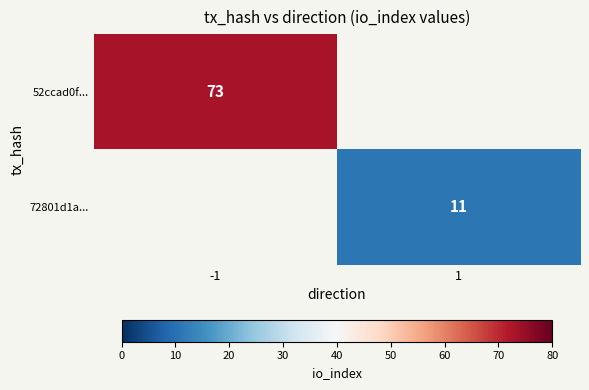

Rank the series by their average value, from highest to lowest.

52ccad0f..., 72801d1a...